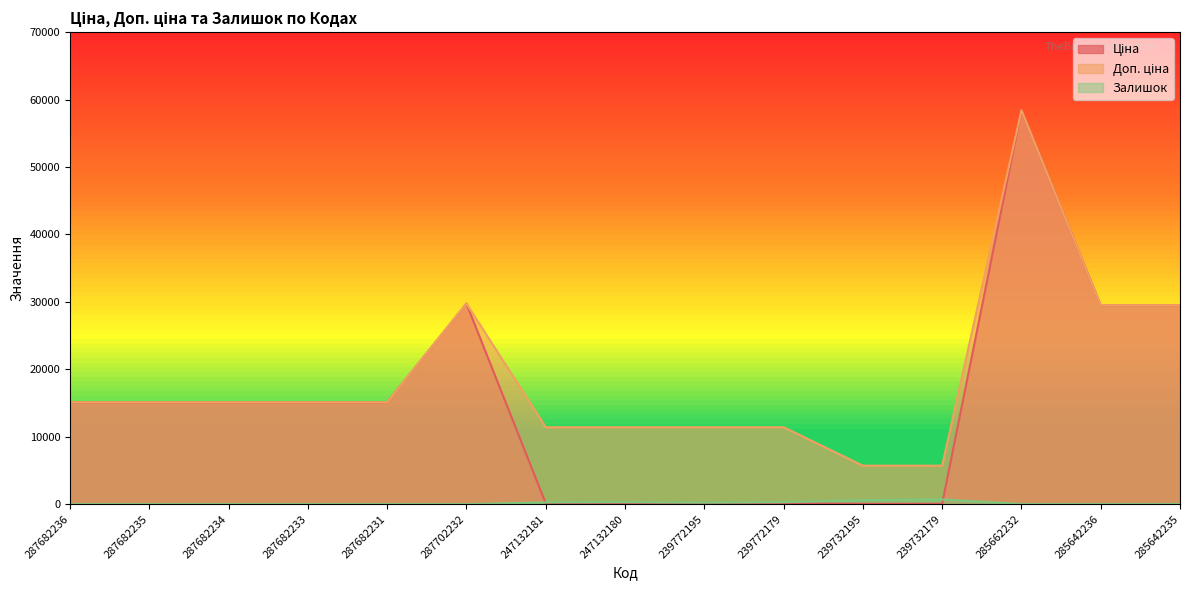

What is the maximum value for Ціна?

58426.5